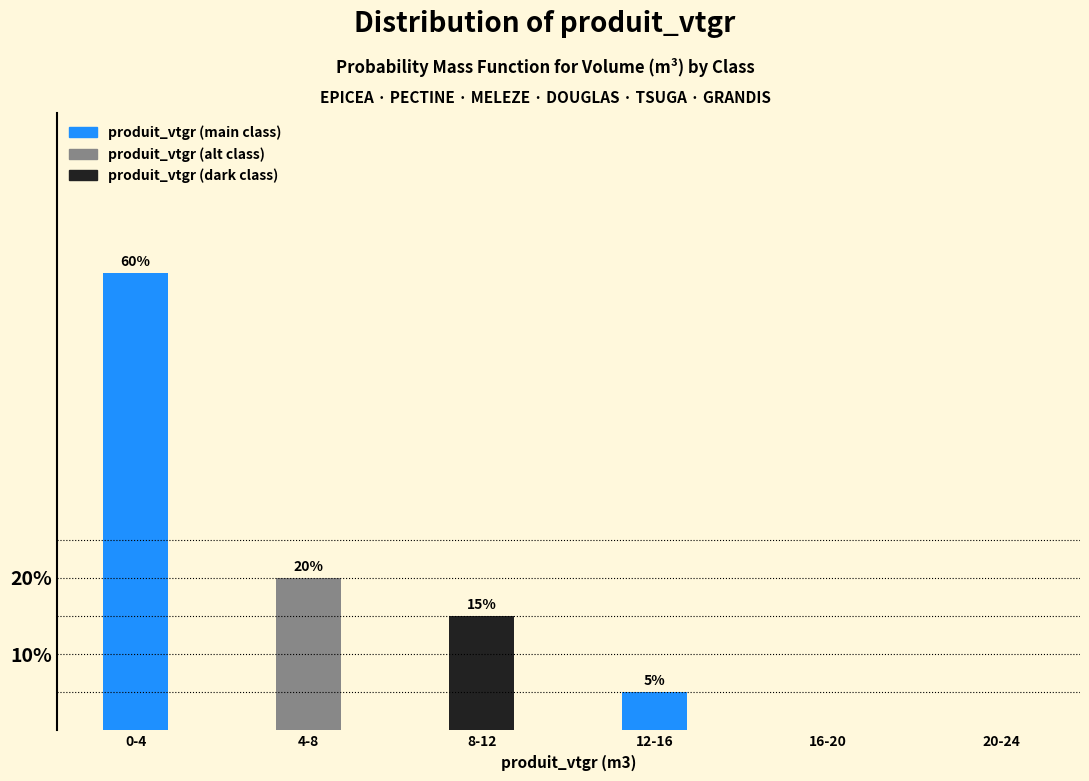

Reading left to right, extract all data points from this chart.

0-4=60	4-8=20	8-12=15	12-16=5	16-20=0	20-24=0